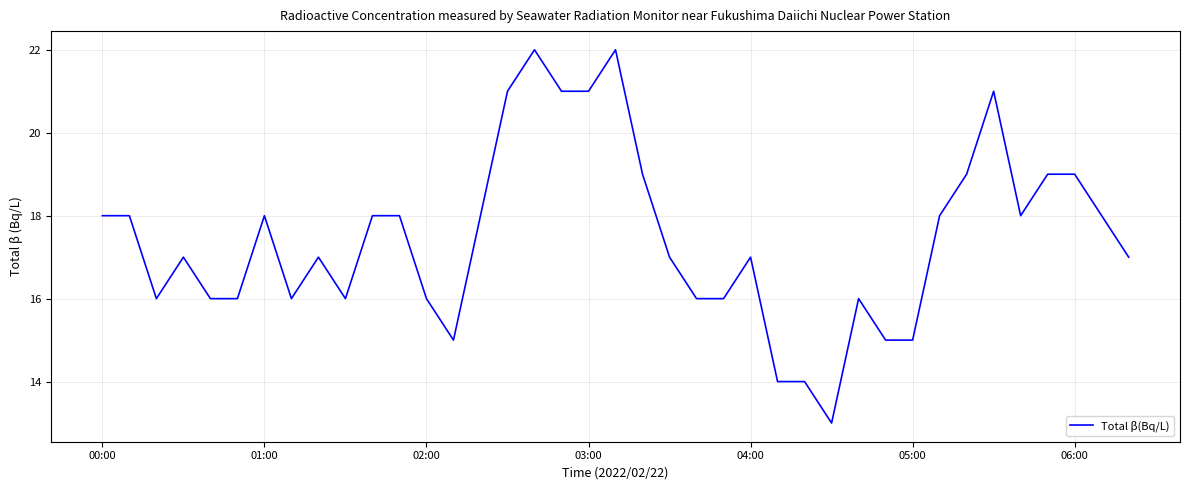

What is the difference between the maximum and minimum values?

9